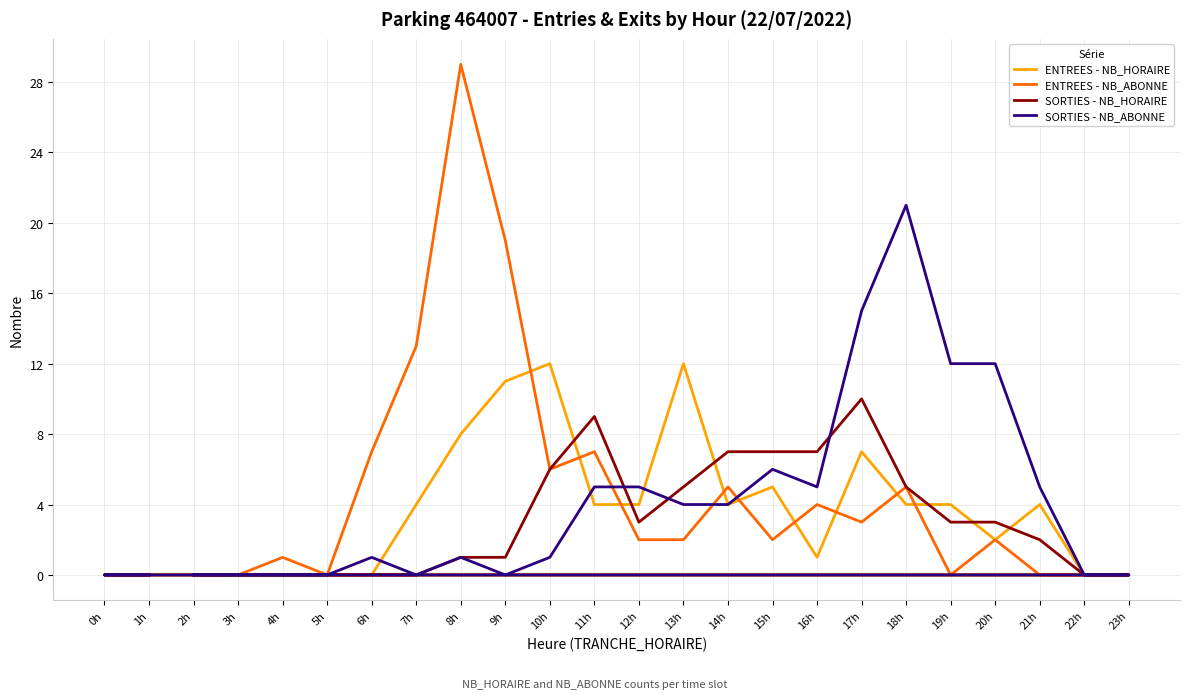

Where do SORTIES - NB_ABONNE and ENTREES - NB_HORAIRE first cross each other?

6h and 7h